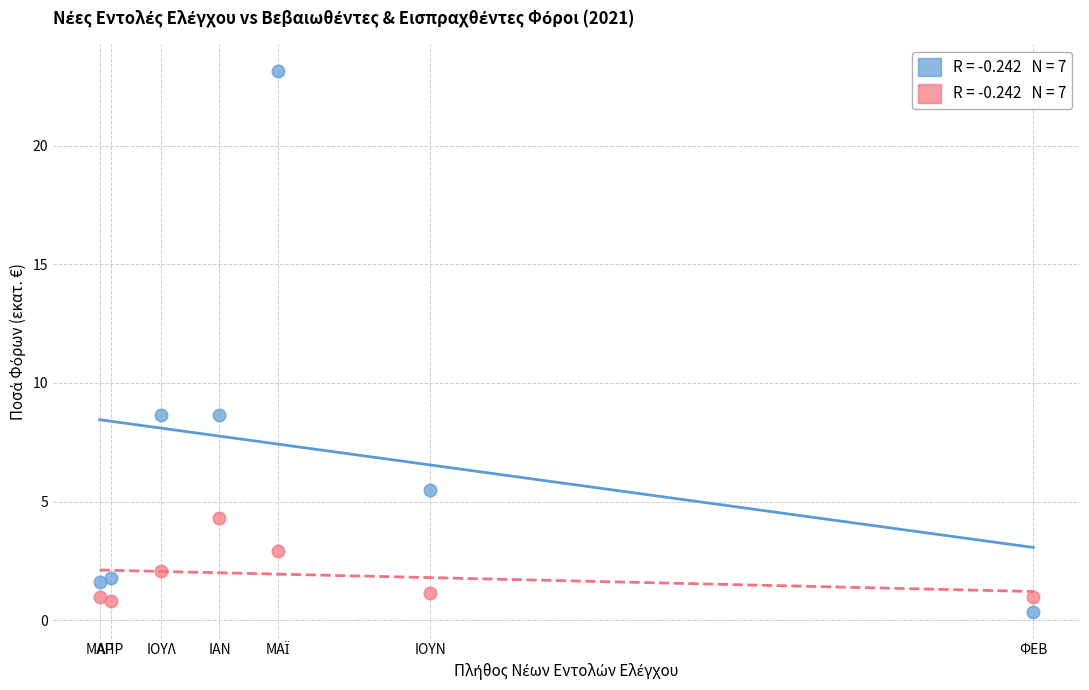

Across all data points, what is the range of Y values (max minus min)?

22.8